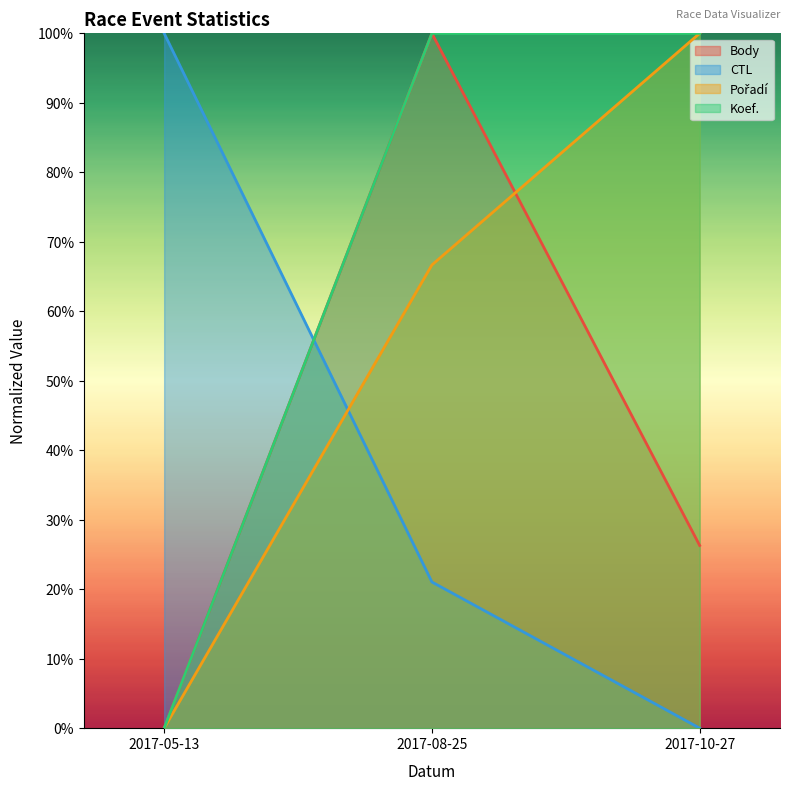

What position from the right is 2017-10-27?

1